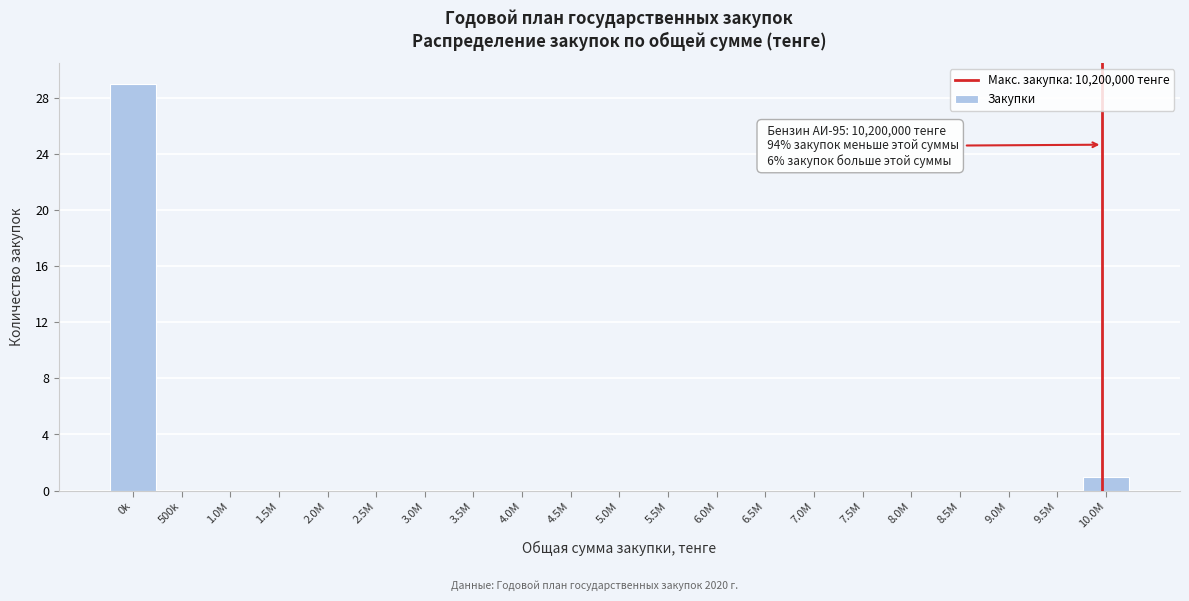

Reading left to right, extract all data points from this chart.

0k=29	500k=0	1.0M=0	1.5M=0	2.0M=0	2.5M=0	3.0M=0	3.5M=0	4.0M=0	4.5M=0	5.0M=0	5.5M=0	6.0M=0	6.5M=0	7.0M=0	7.5M=0	8.0M=0	8.5M=0	9.0M=0	9.5M=0	10.0M=1